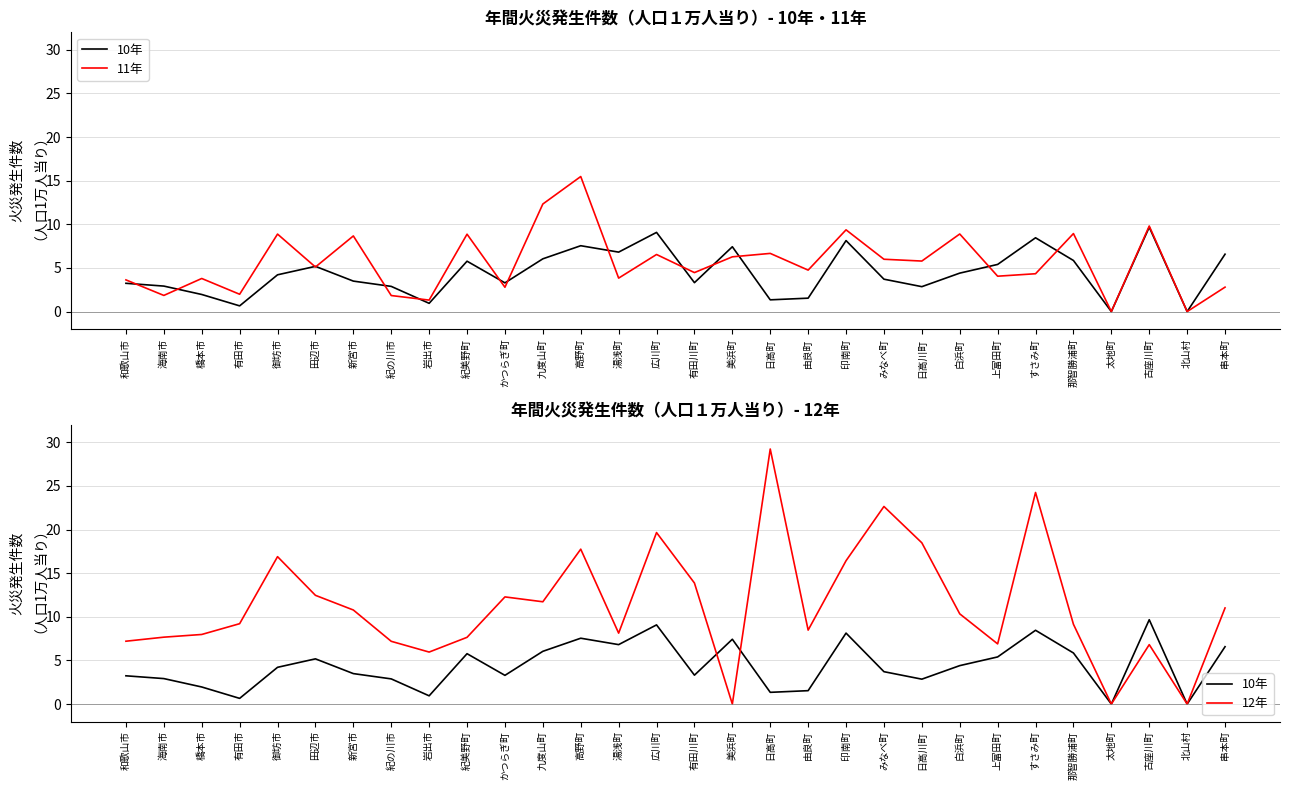

What is the spread (max minus min) of values at 日高川町?

15.6